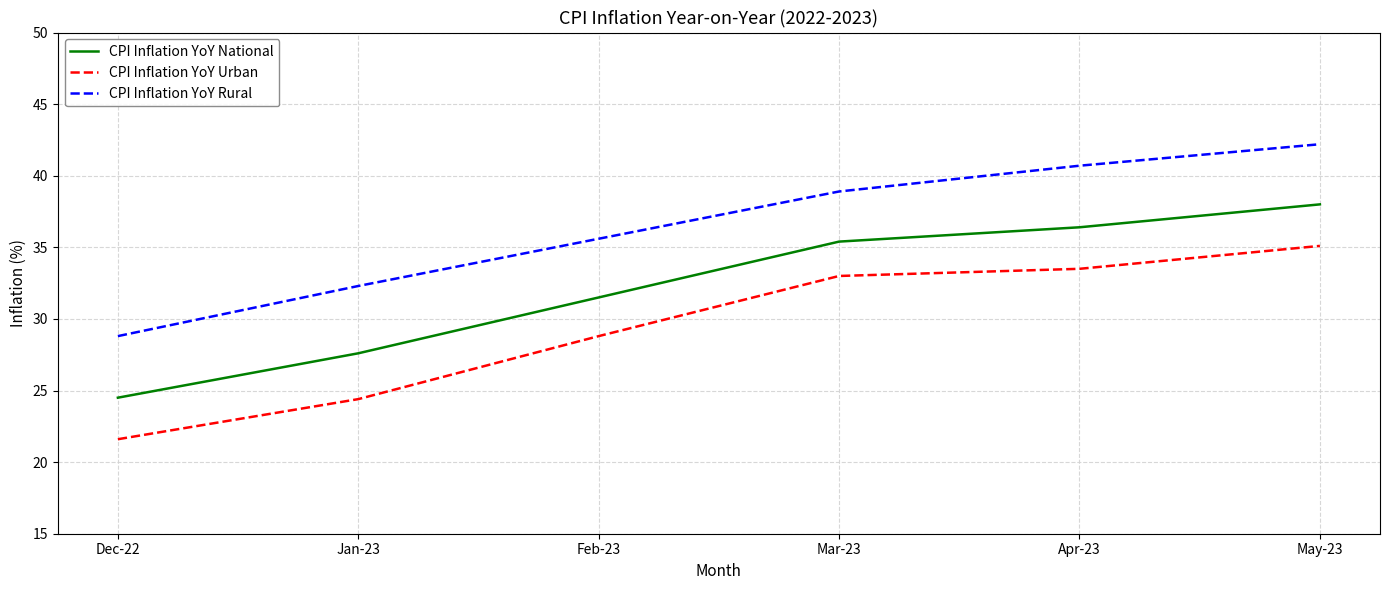

What position from the left is Feb-23?

3